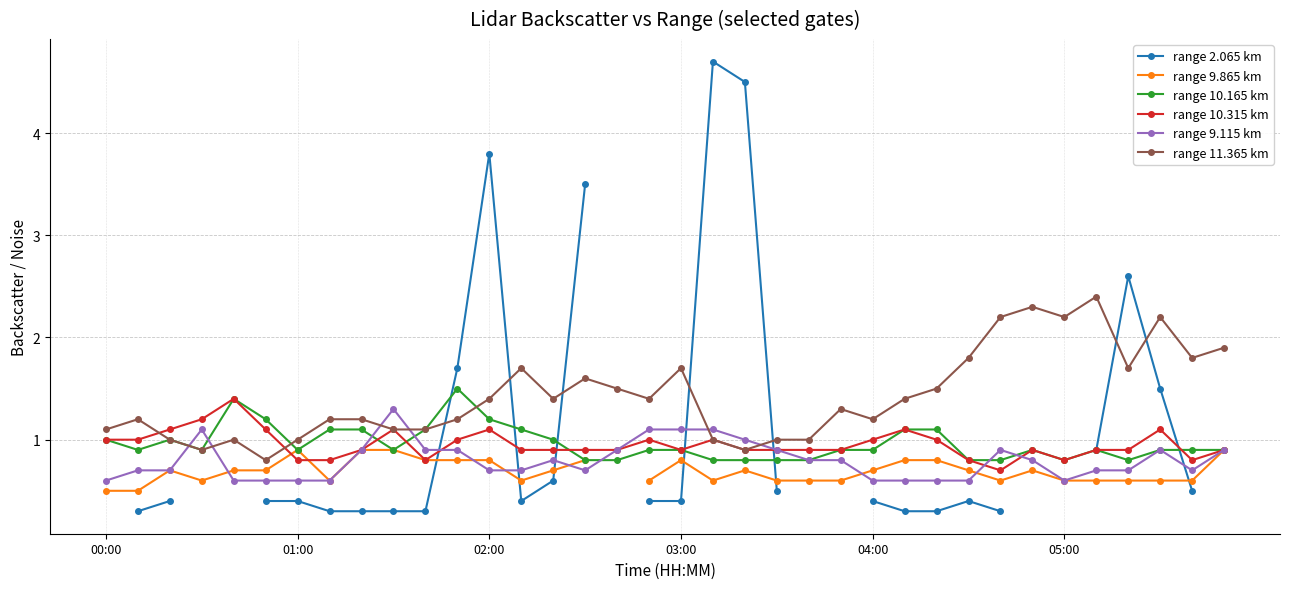

The value of range 10.315 km at 04:00 is 1.0. True or false?

True